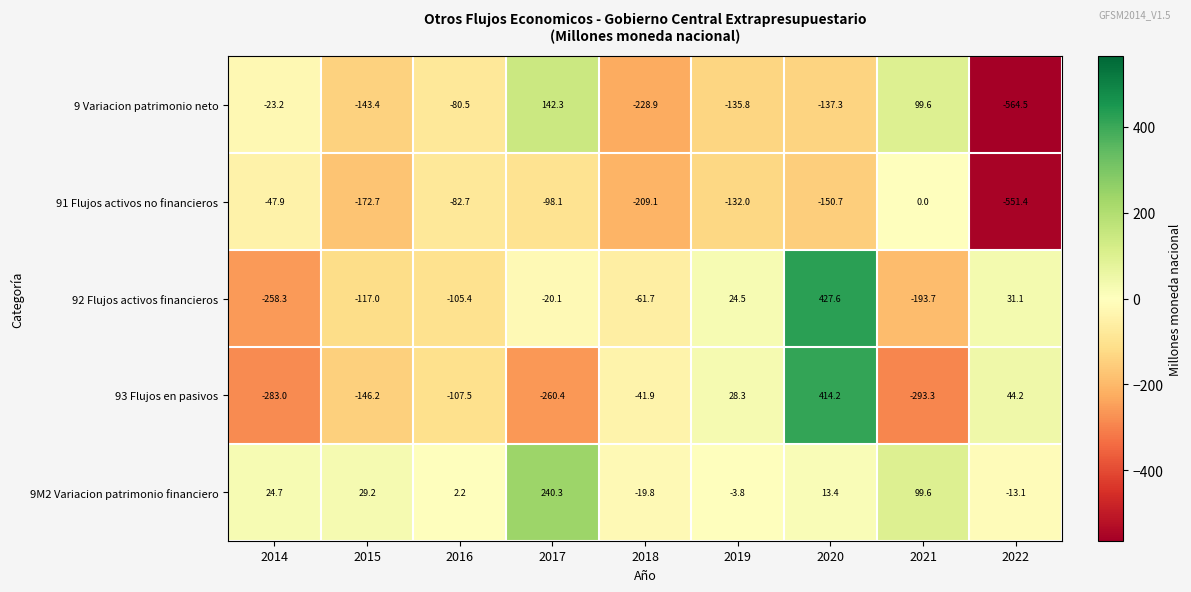

How many series are shown in this chart?

5